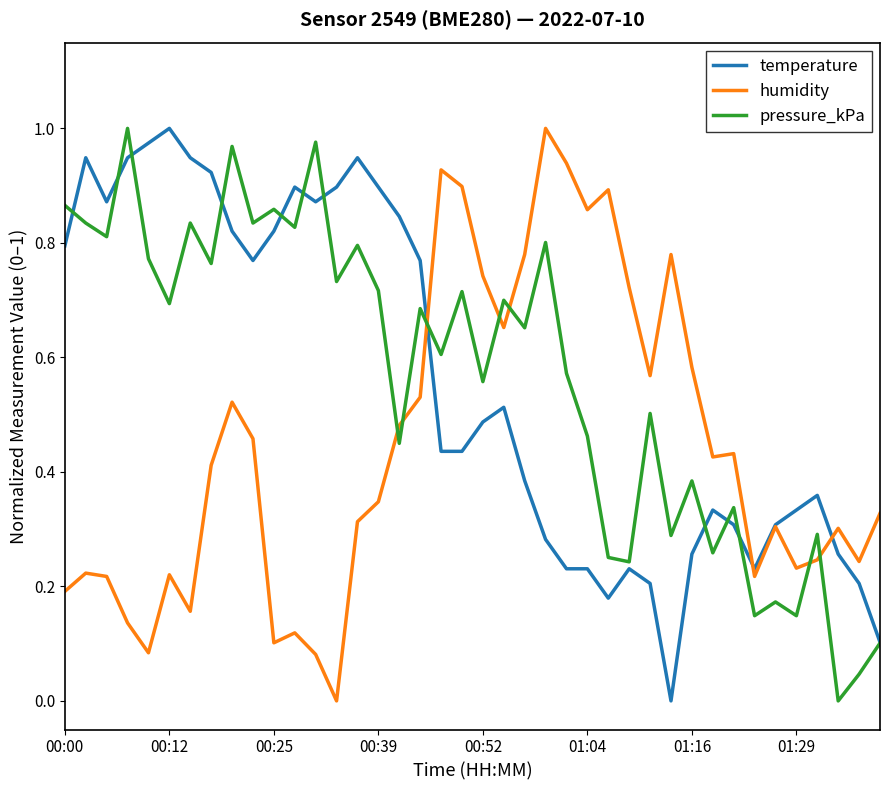

After their last crossing, which series has the higher values: humidity or pressure_kPa?

humidity